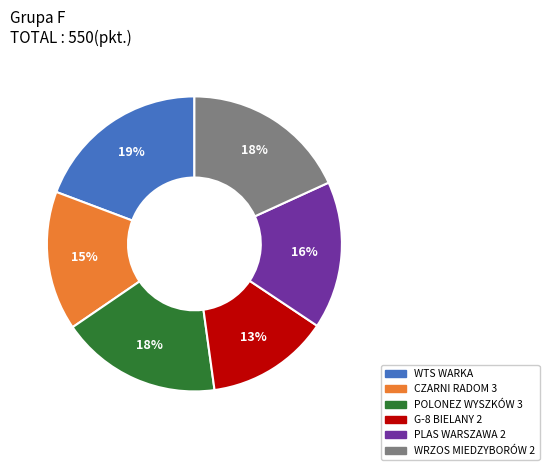

Is the sum of POLONEZ WYSZKÓW 3 and PLAS WARSZAWA 2 greater than half?

No